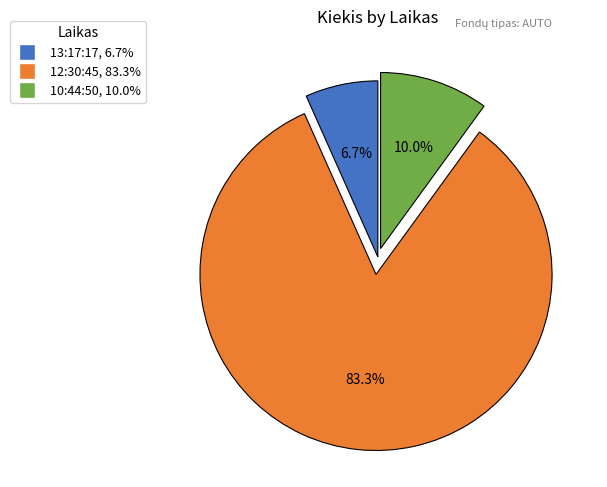

Which slice is the smallest?

13:17:17